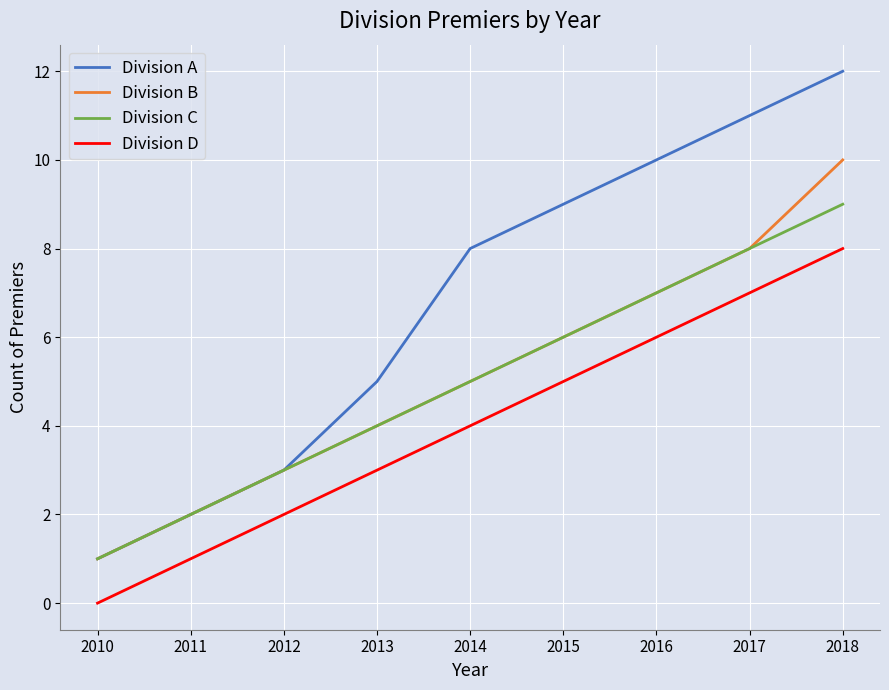

Rank the categories by Division C value from highest to lowest.

2018, 2017, 2016, 2015, 2014, 2013, 2012, 2011, 2010